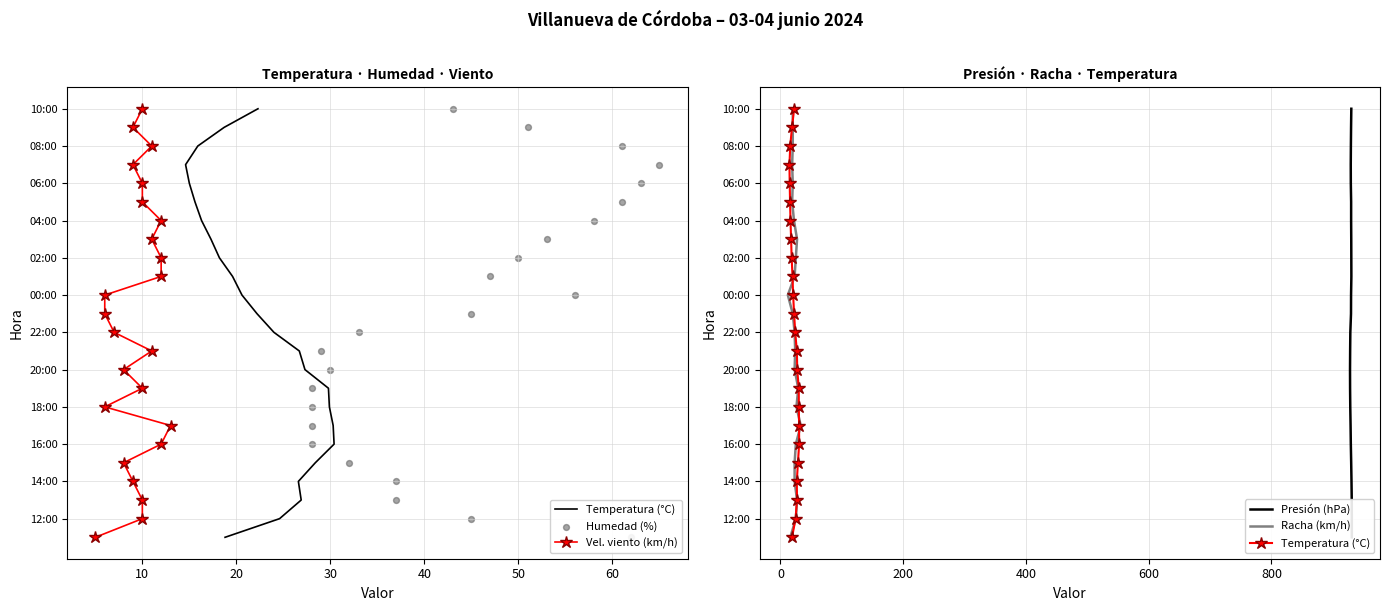

What are all the series names shown in the legend?

Temperatura (°C), Vel. viento (km/h), Humedad (%), Presión (hPa), Racha (km/h)